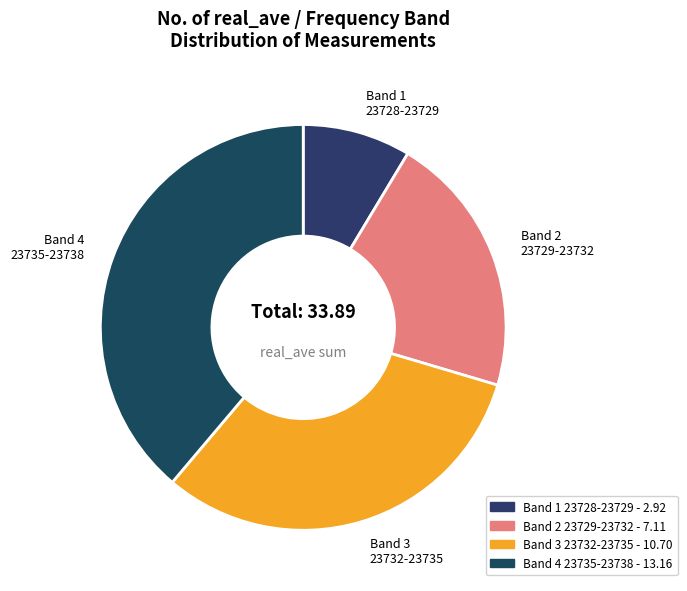

How many segments does this pie chart have?

4